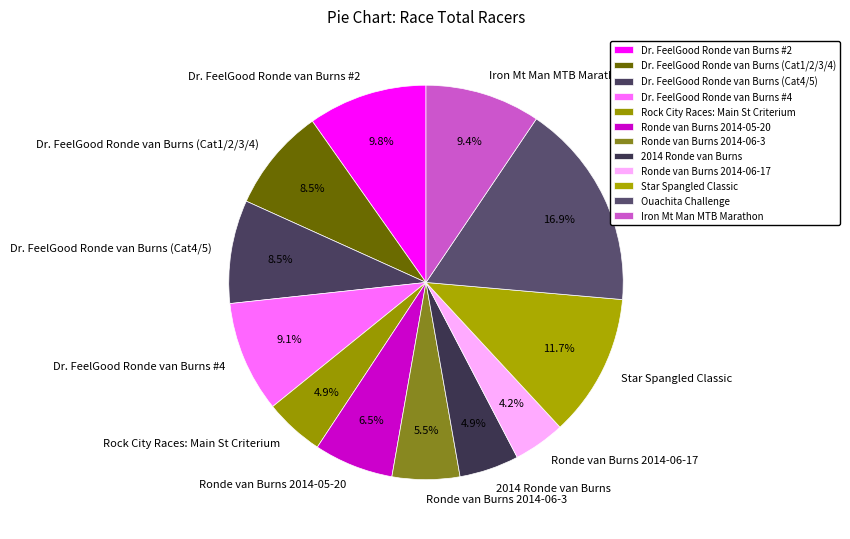

To the nearest percent, what is the combined percentage of Ouachita Challenge and Rock City Races: Main St Criterium?

22%